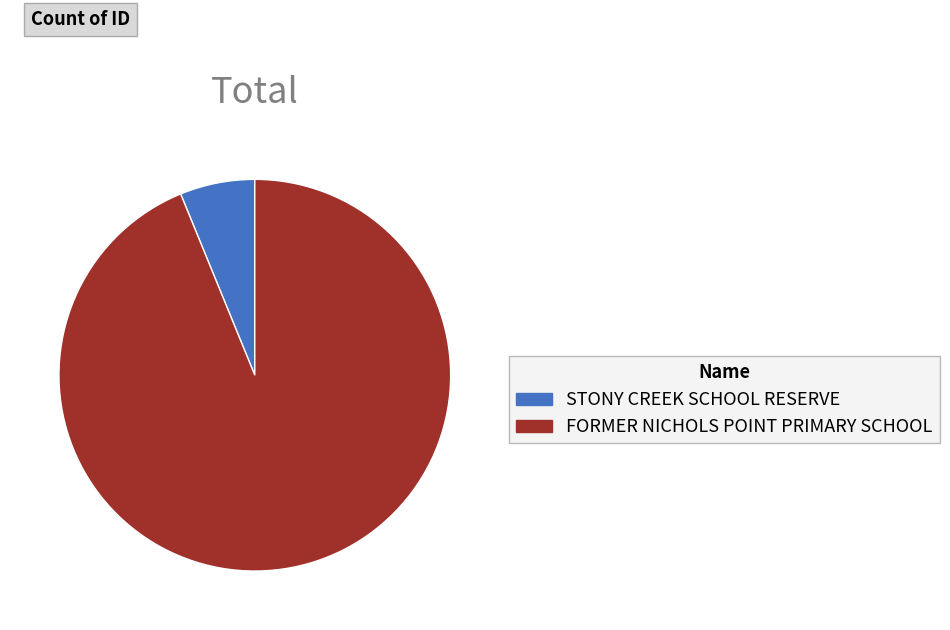

Count the number of slices in the pie.

2